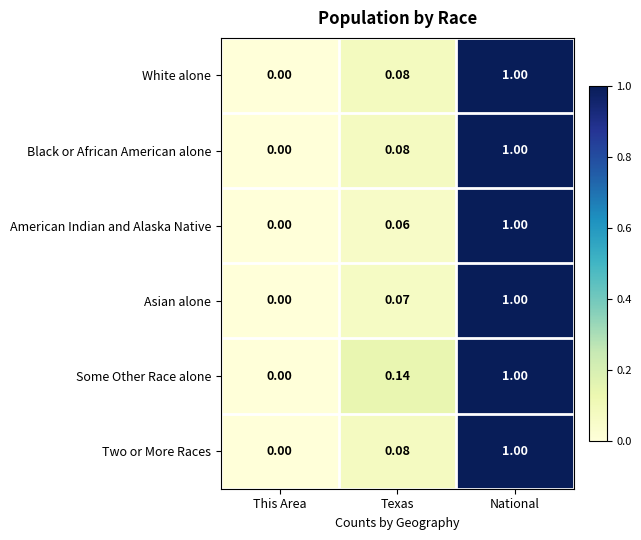

At which category is the sum across all series the highest?

National